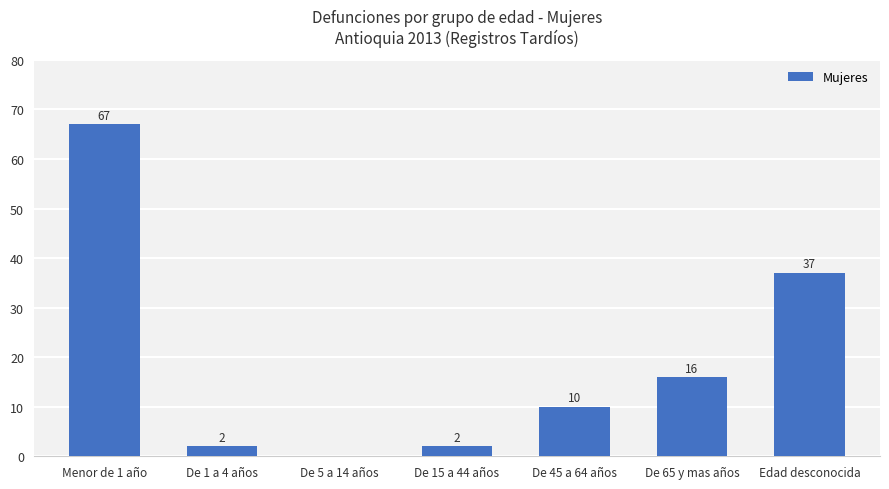

Reading left to right, list all the values displayed in this chart.

67	2	0	2	10	16	37